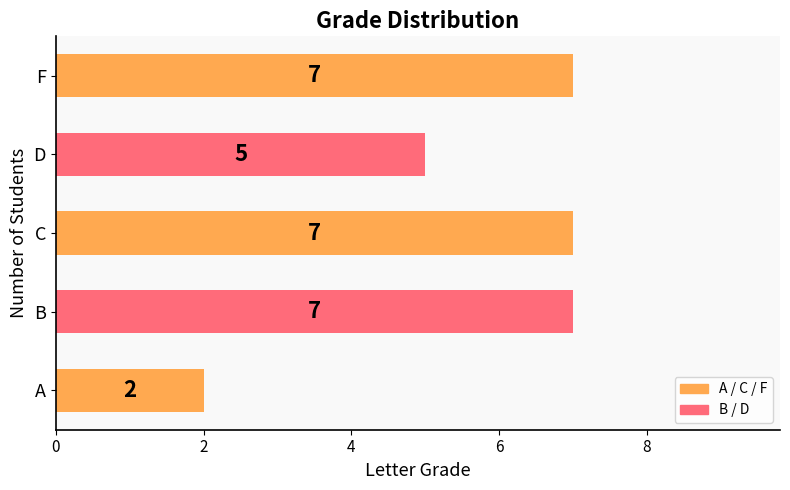

Does the chart contain any negative values?

No